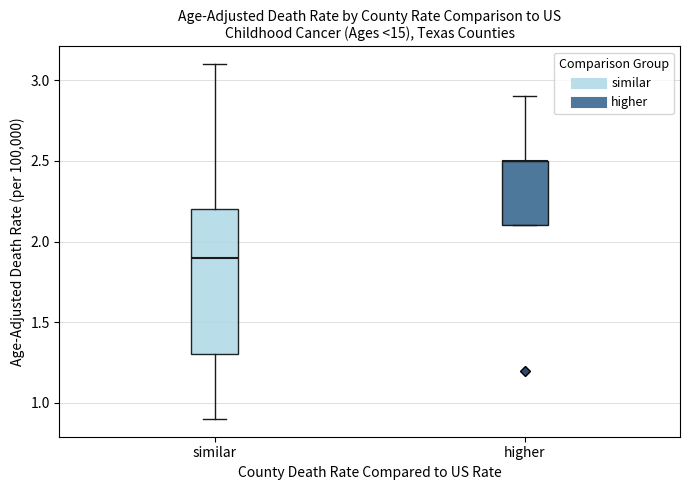

Which box is the tallest, from its lower edge to its upper edge?

similar